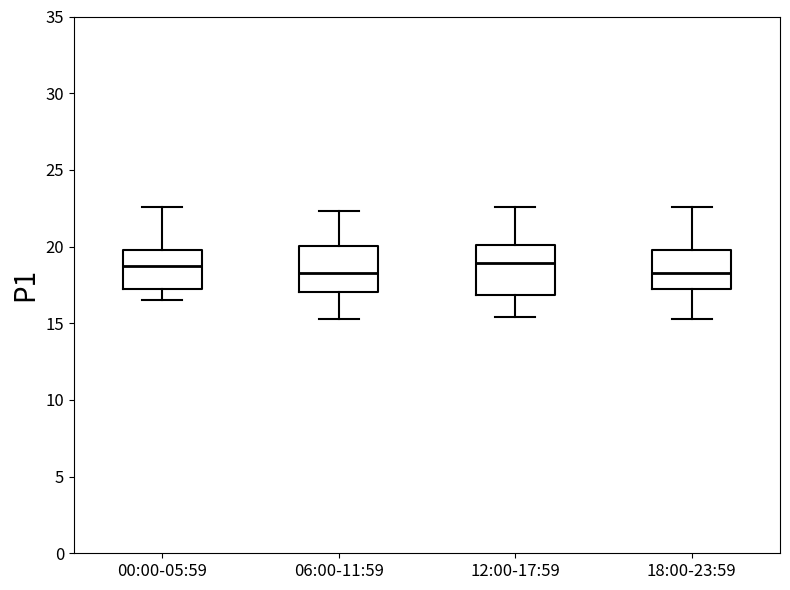

Reading left to right, read every box against the y-axis: the position of its median line, the range the box covers, and the ends of its whiskers. The values are not printed on the chart, so give them approximately, as read against the axis.

00:00-05:59: median 19.0, box 17.0 to 20.0, whiskers 16.5 to 22.5
06:00-11:59: median 18.5, box 17.0 to 20.0, whiskers 15.5 to 22.5
12:00-17:59: median 19.0, box 17.0 to 20.0, whiskers 15.5 to 22.5
18:00-23:59: median 18.5, box 17.0 to 20.0, whiskers 15.5 to 22.5